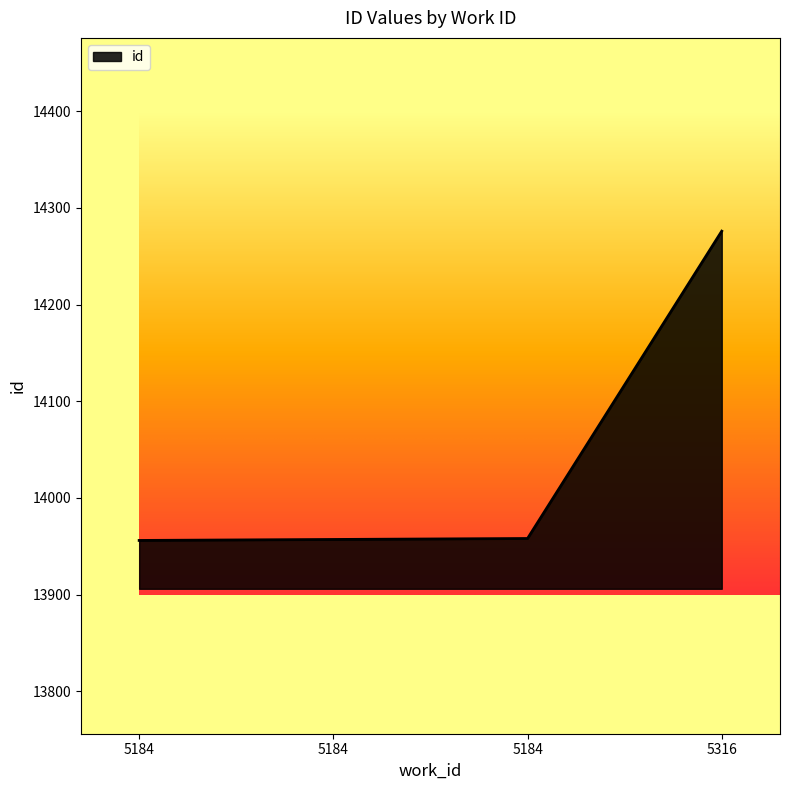

List the labels in order of value, largest first.

5316, 5184, 5184, 5184